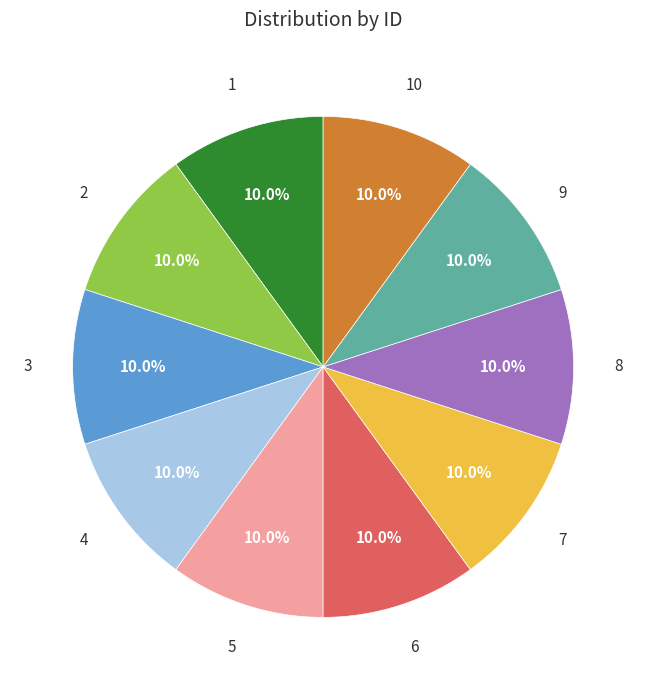

Does any single category account for the majority?

No